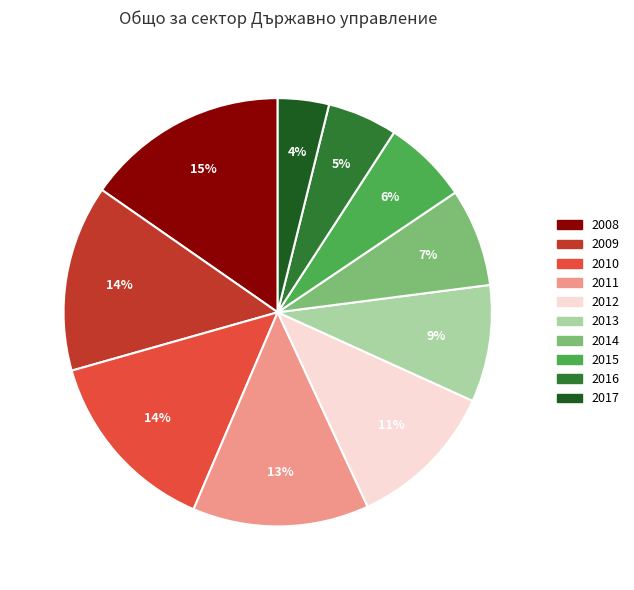

The 2014 slice represents 7% of the pie. True or false?

True